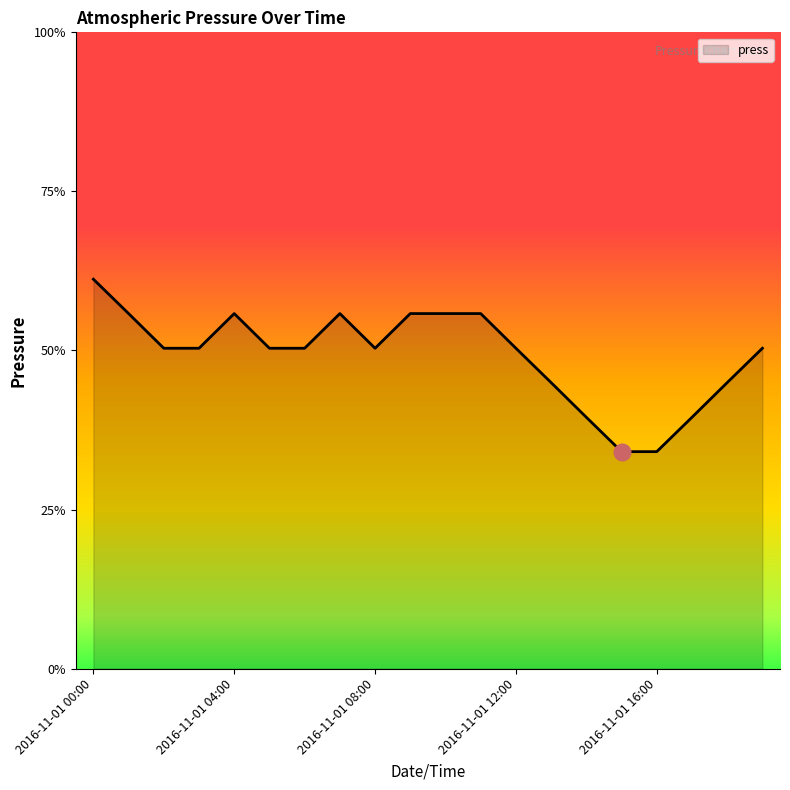

Where is the data nearest to the value 1004?

2016-11-01 13:00